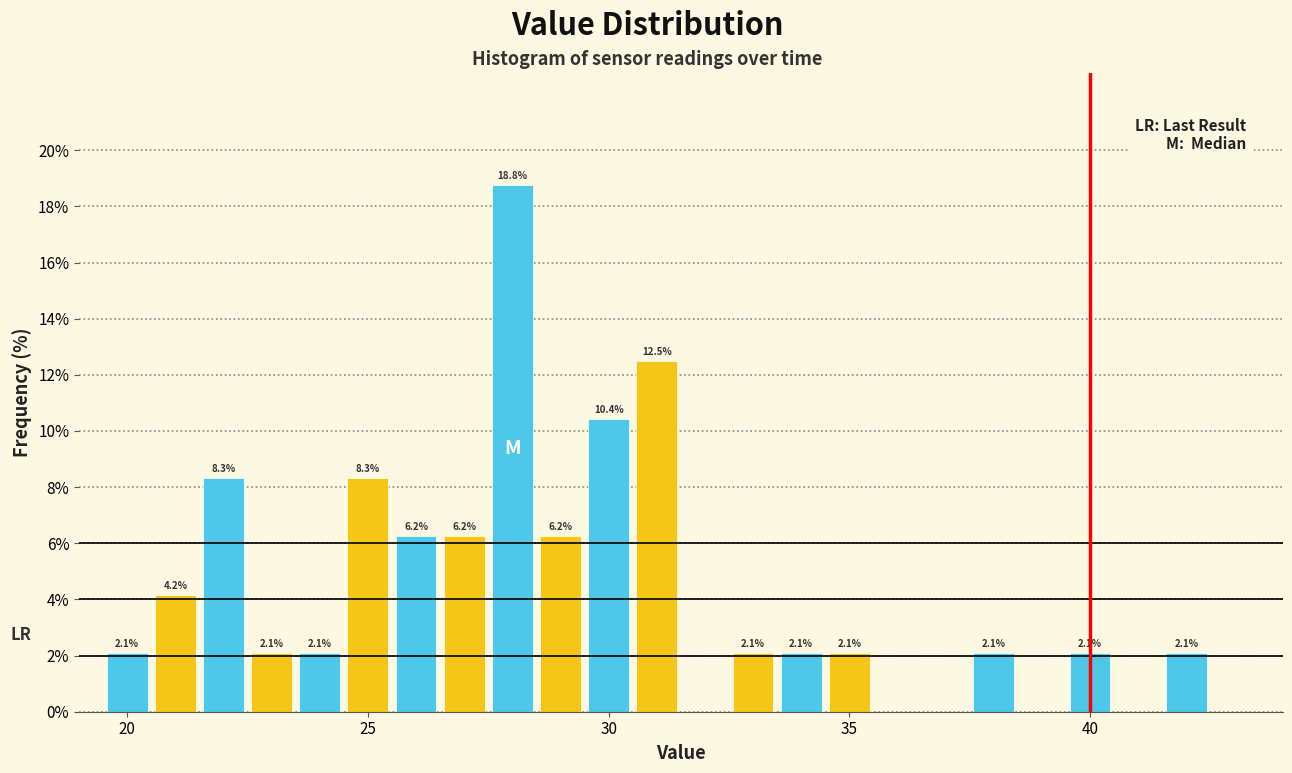

Read against the x-axis, roughly where is the centre of the tallest bar?

28.0